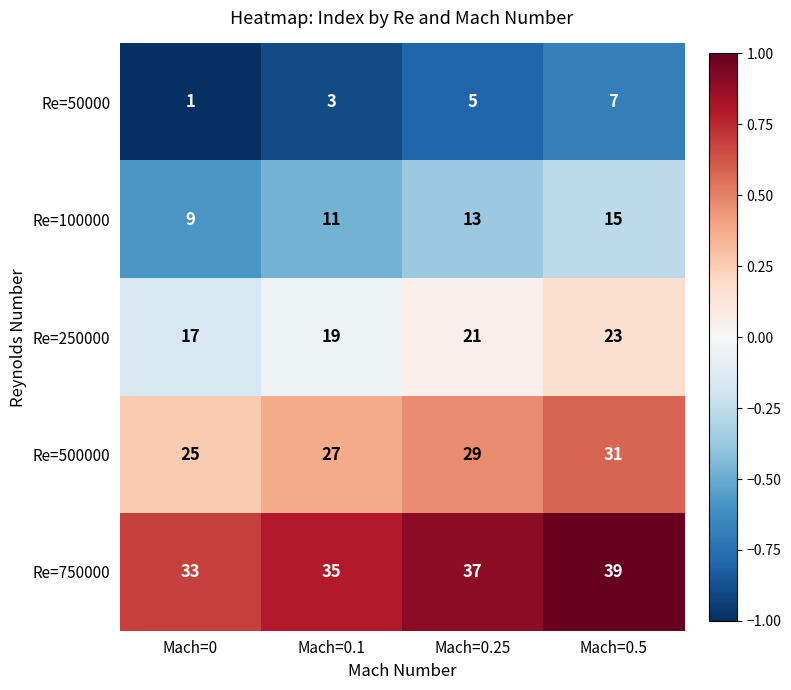

What is the sum of all Re=100000 values?

48